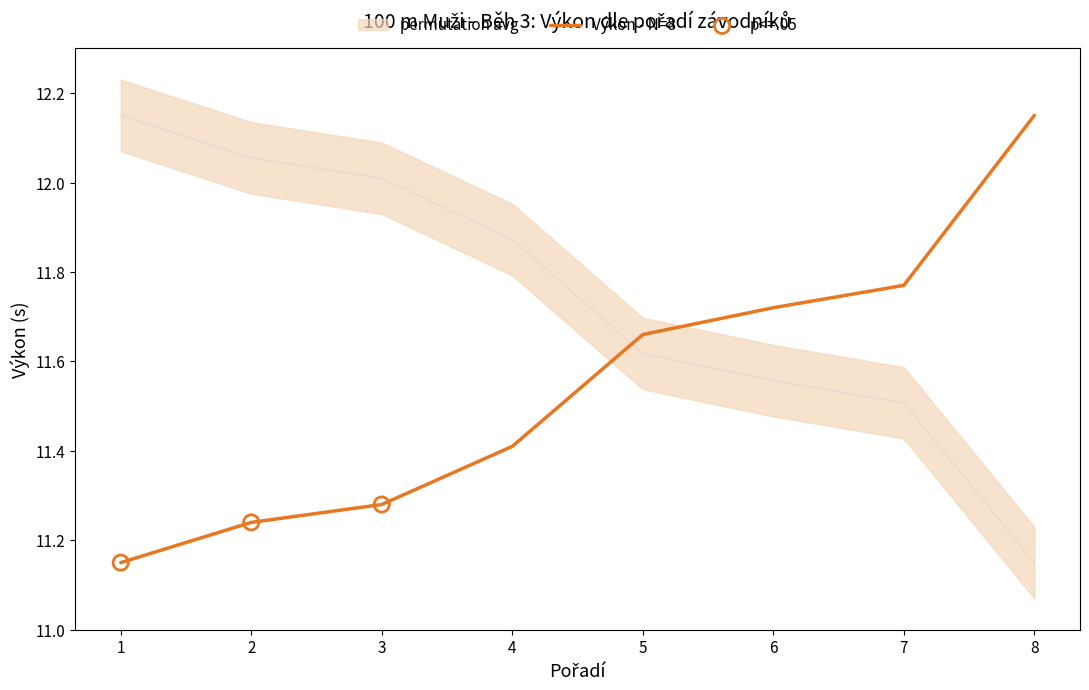

True or false: Výkon - N=8 has a value of 2.7 at 7.

False